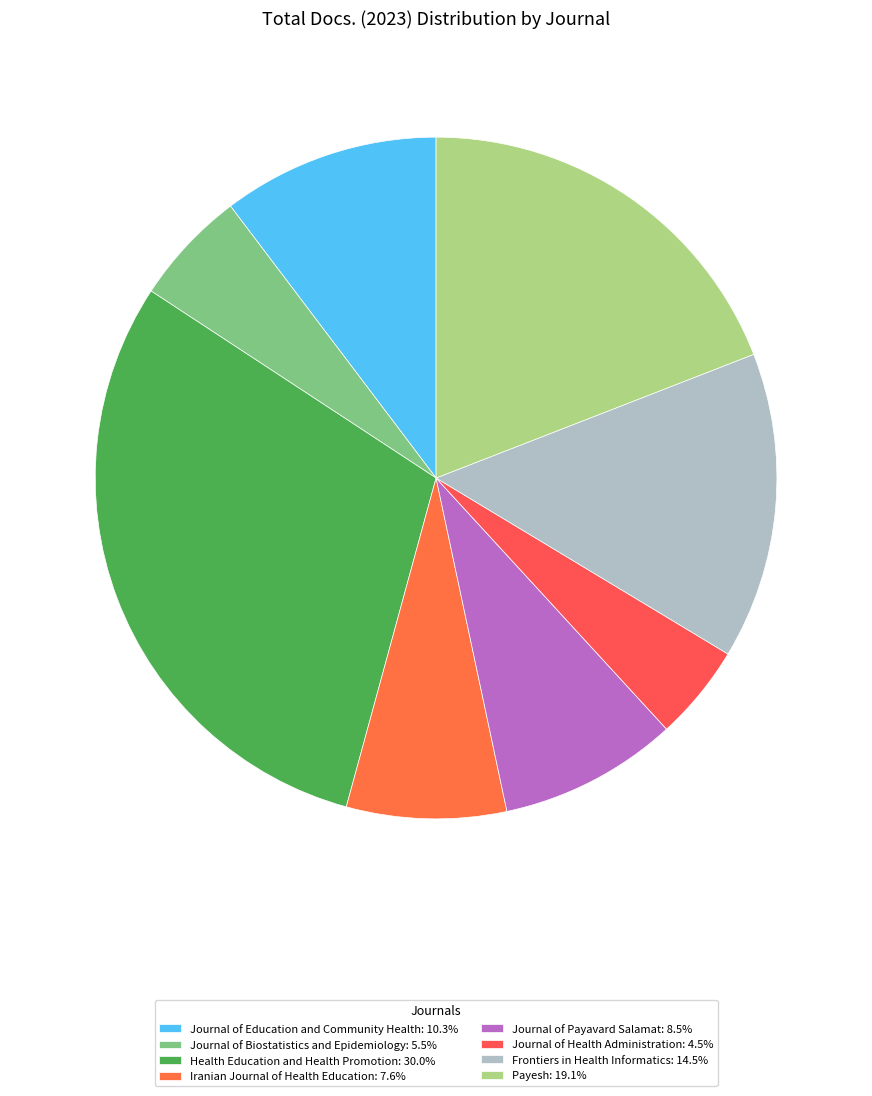

Rank the categories by value from lowest to highest.

Journal of Health Administration, Journal of Biostatistics and Epidemiology, Iranian Journal of Health Education, Journal of Payavard Salamat, Journal of Education and Community Health, Frontiers in Health Informatics, Payesh, Health Education and Health Promotion